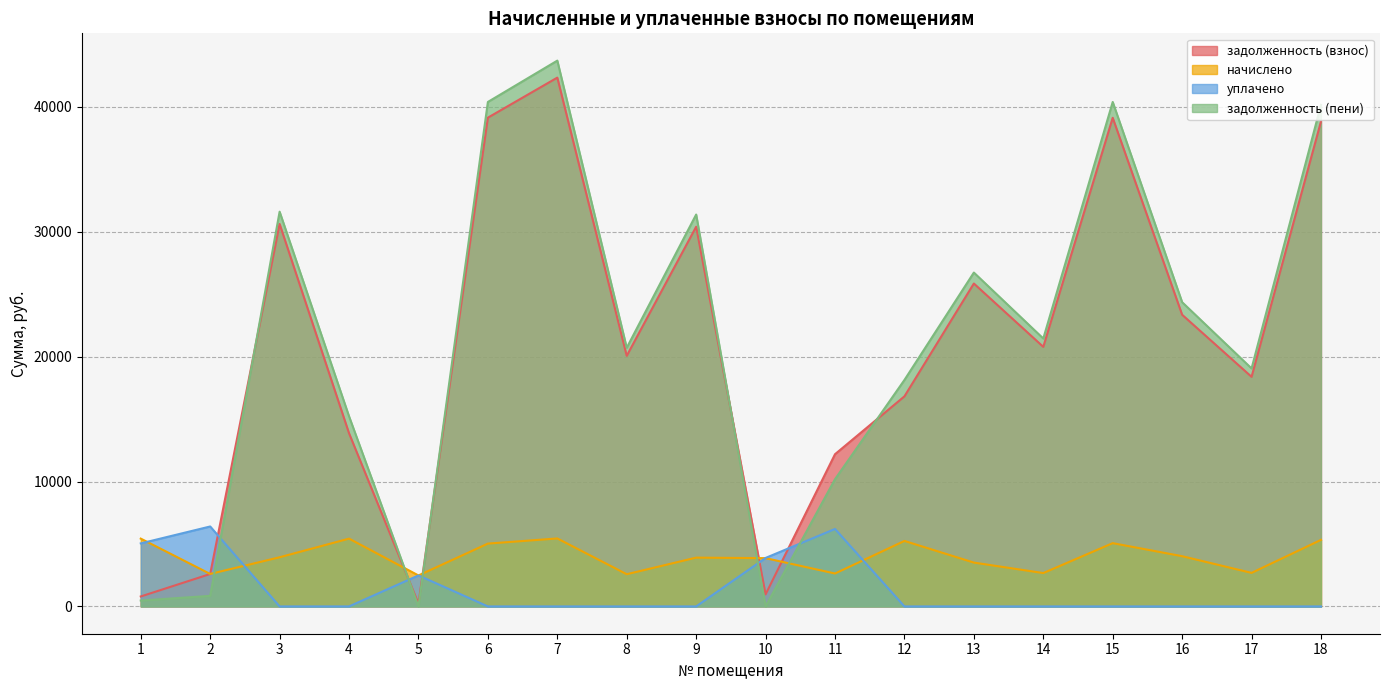

What is the difference between the начислено values at 2 and 10?

1264.6